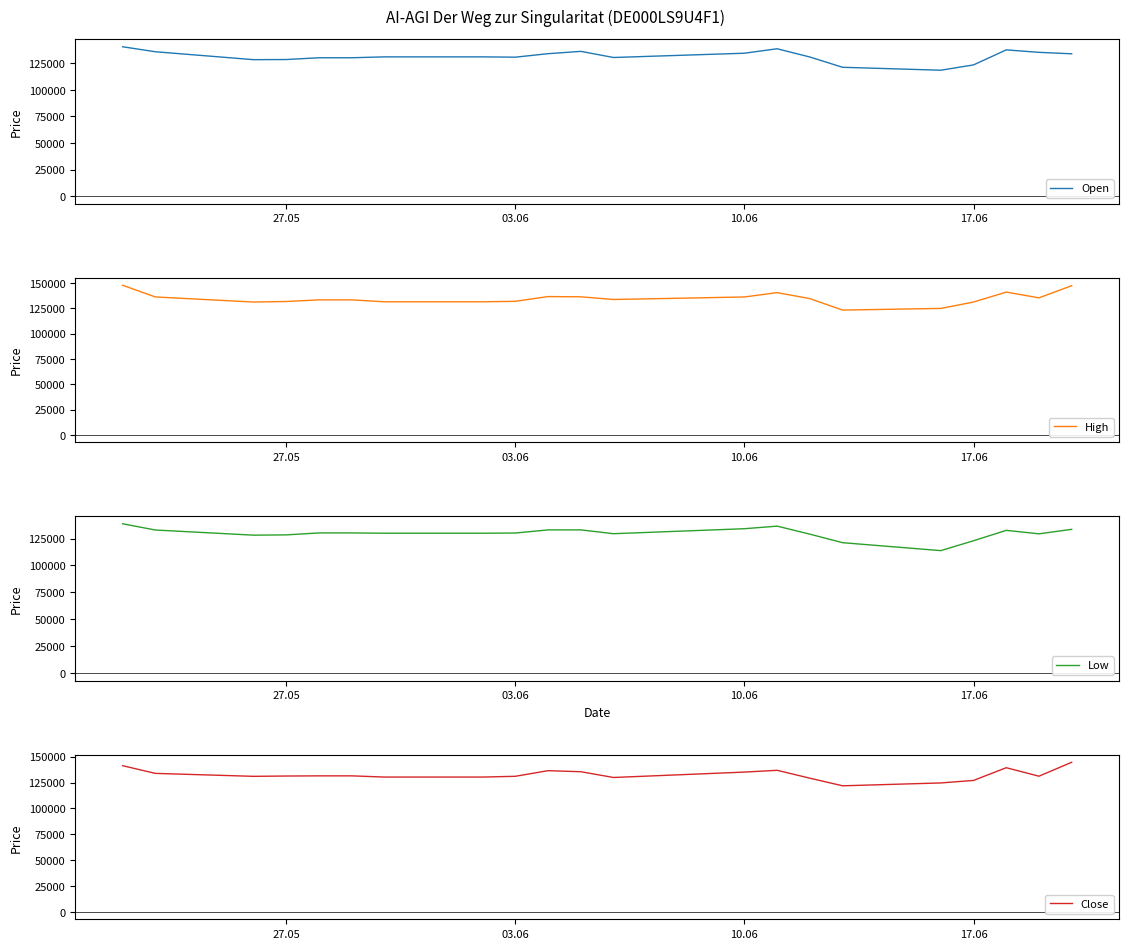

What is the value of the High point at the 10th from the left?

136641